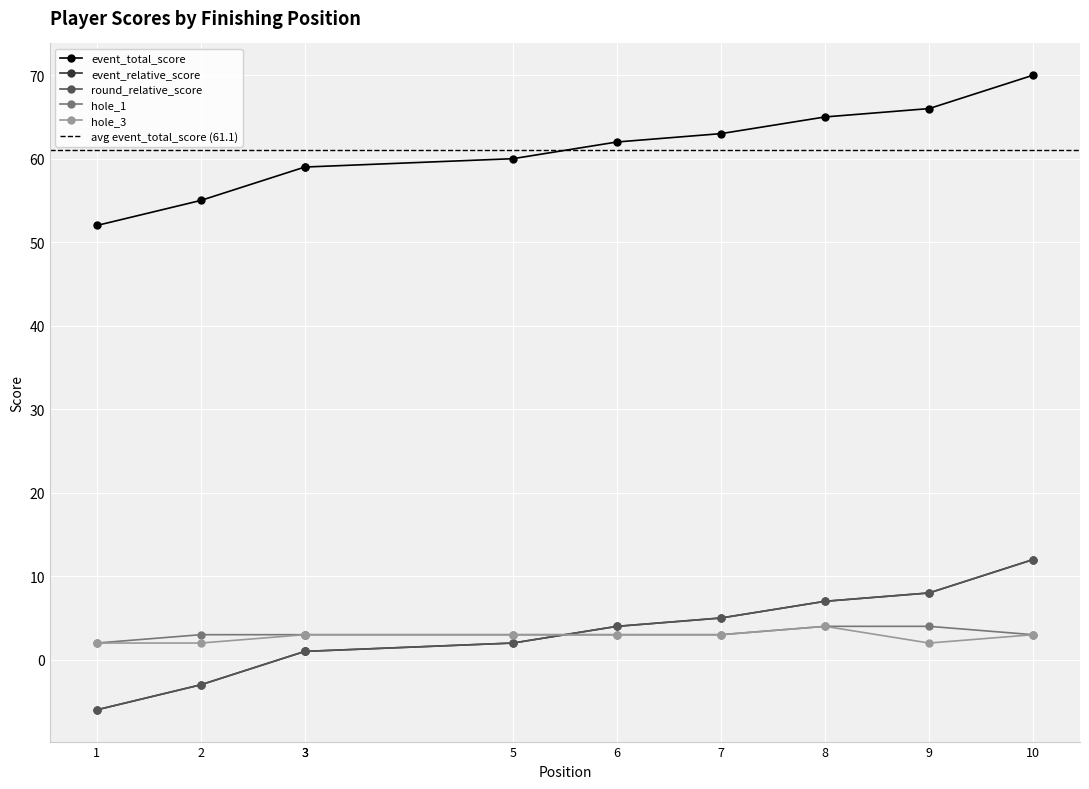

True or false: round_total_score and event_total_score intersect in this chart.

False